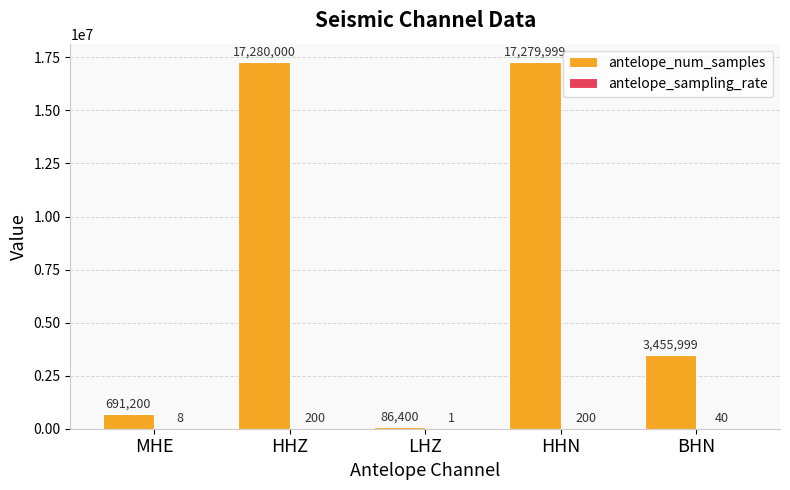

What is the greatest value displayed?

17280000